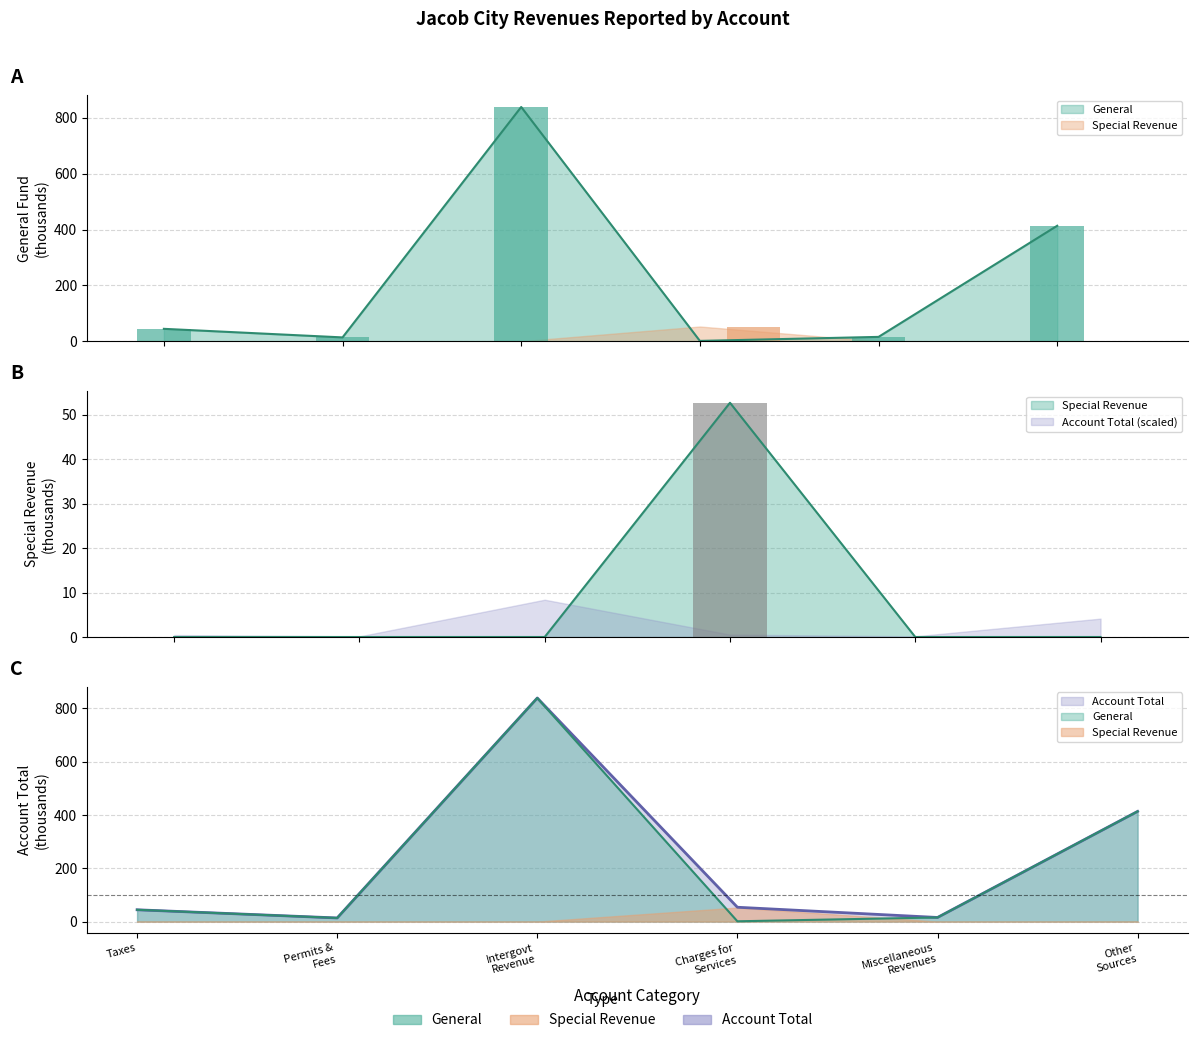

True or false: General has a value of 648.3 at Other Sources.

False